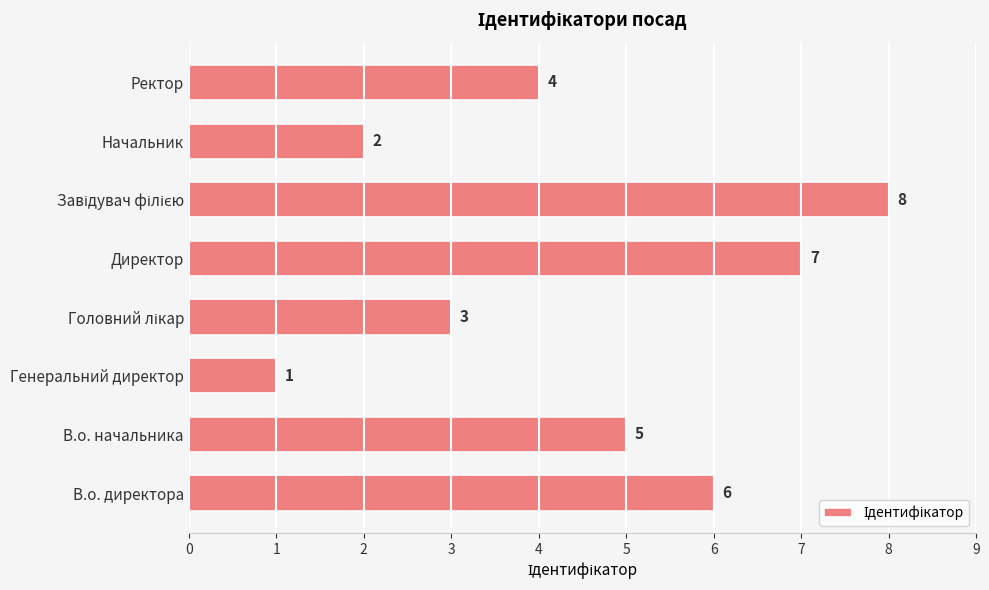

What is the difference between the maximum and minimum values?

7